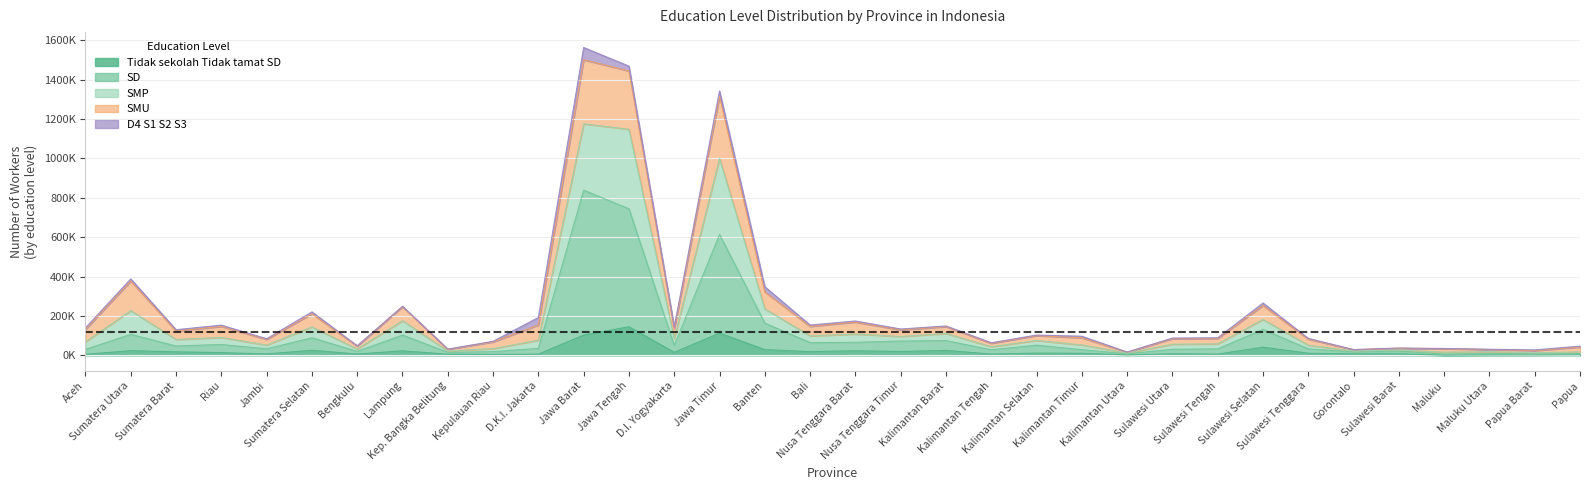

At which category is the sum across all series the highest?

Jawa Barat